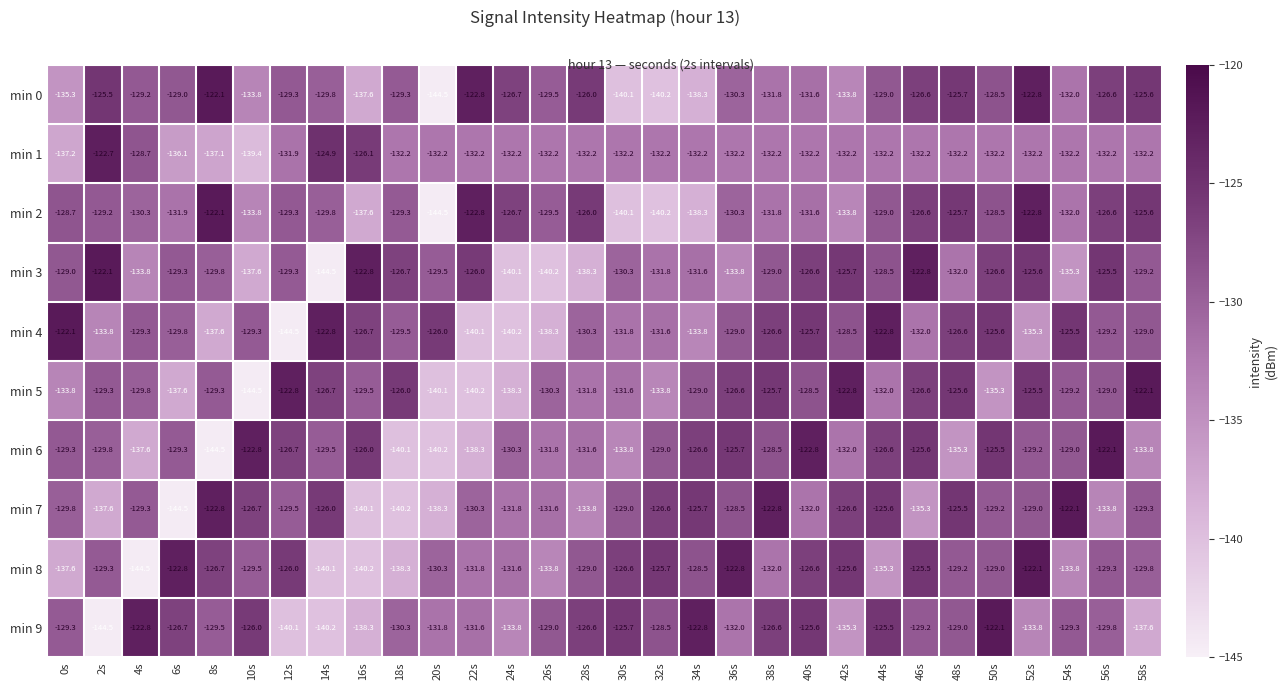

Which category has the highest value in the min 7 series?

54s